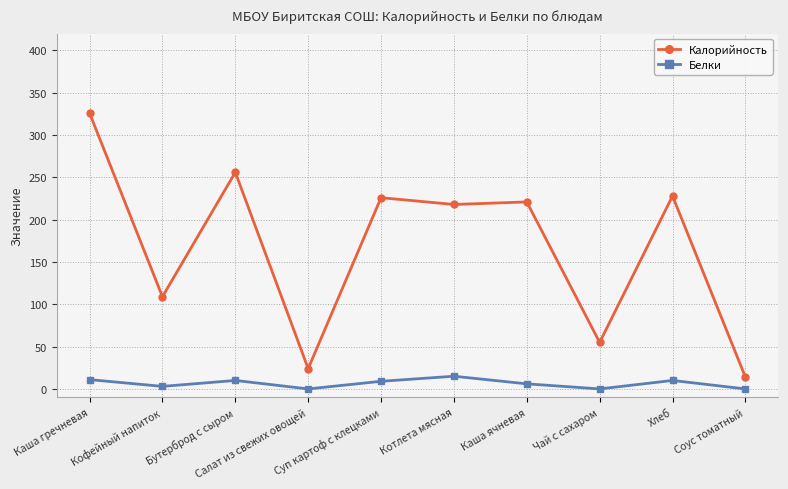

Between Каша ячневая and Соус томатный, which series saw the biggest shift?

Калорийность